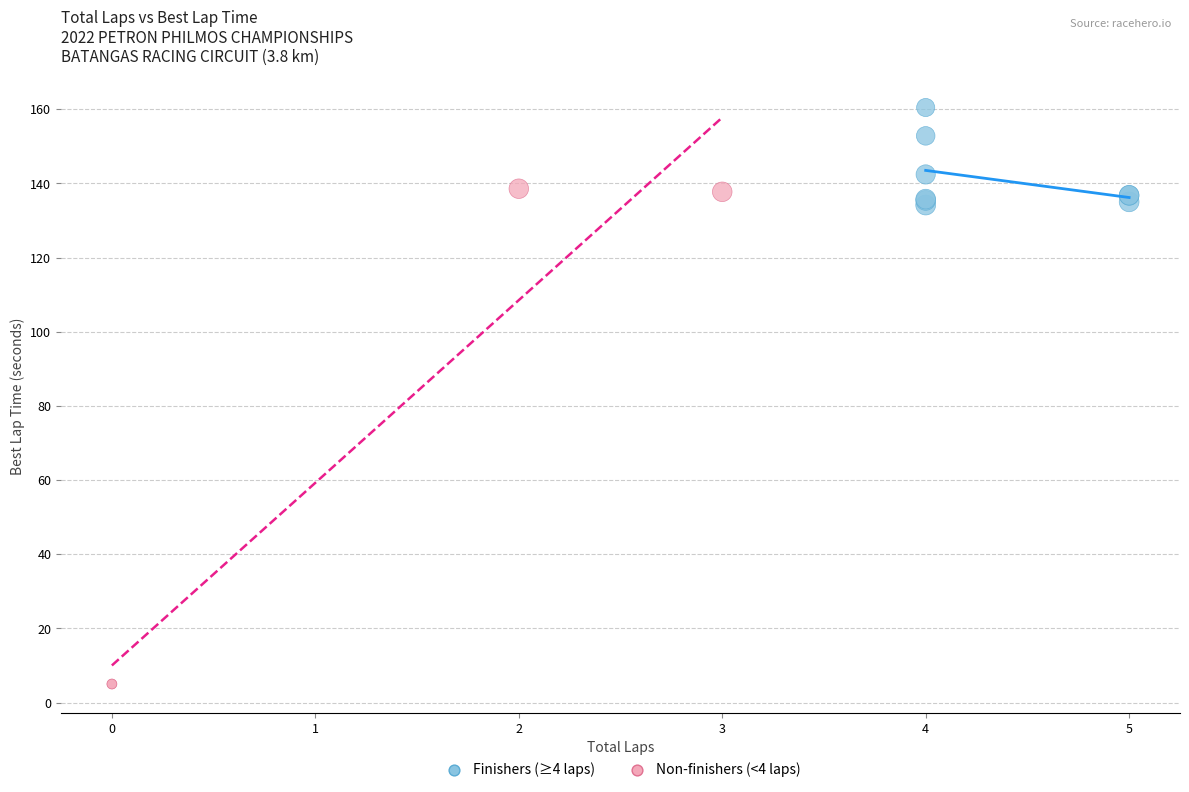

Which series reaches the minimum Y coordinate?

Non-finishers (<4 laps)